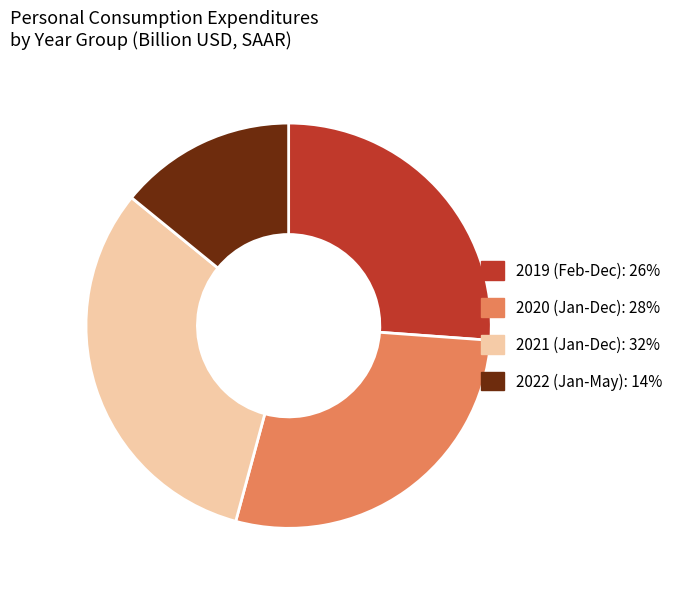

Does any single category account for the majority?

No